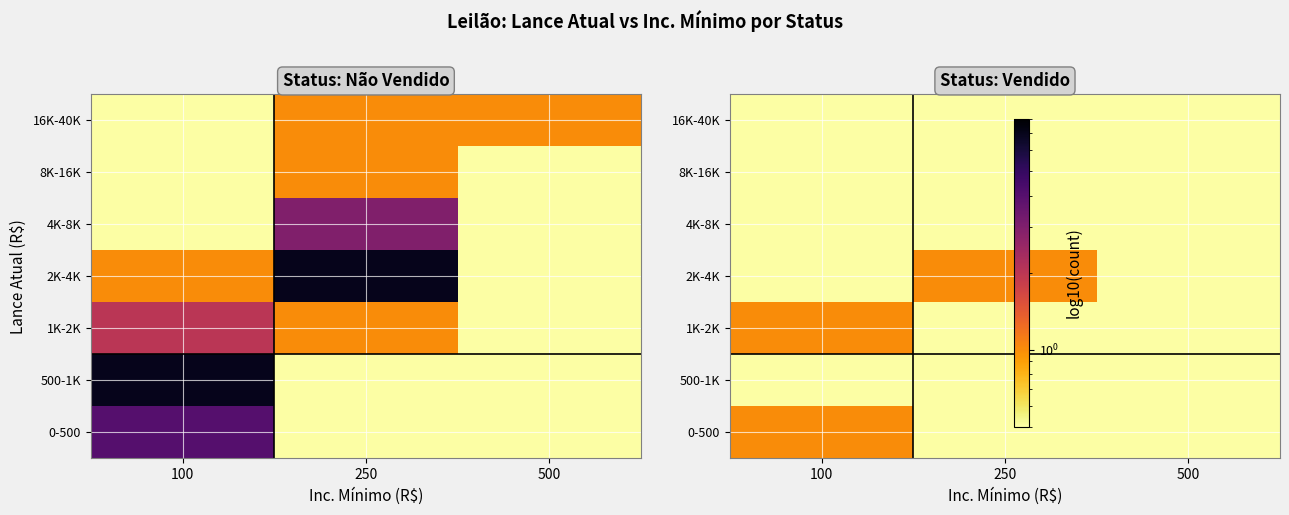

True or false: 1K-2K has a value of 0.0 at 500.

True